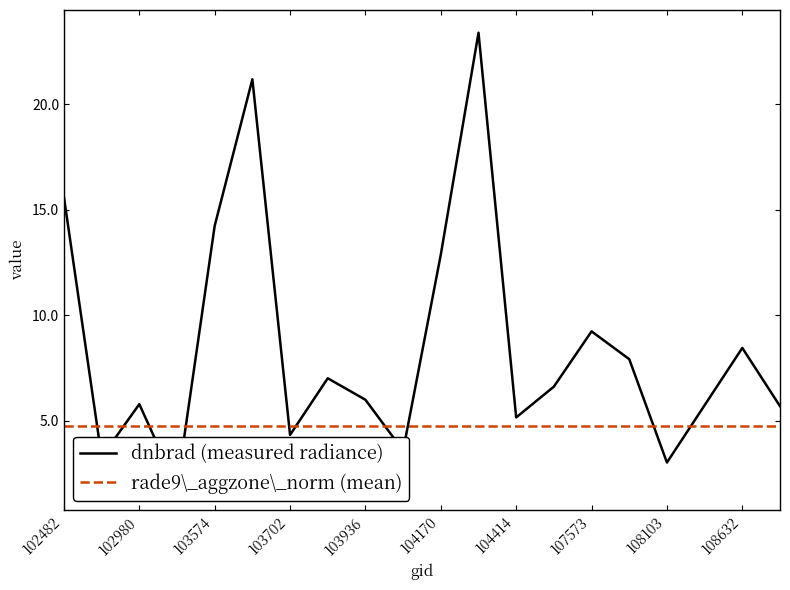

What is the maximum value shown in the chart?

23.4